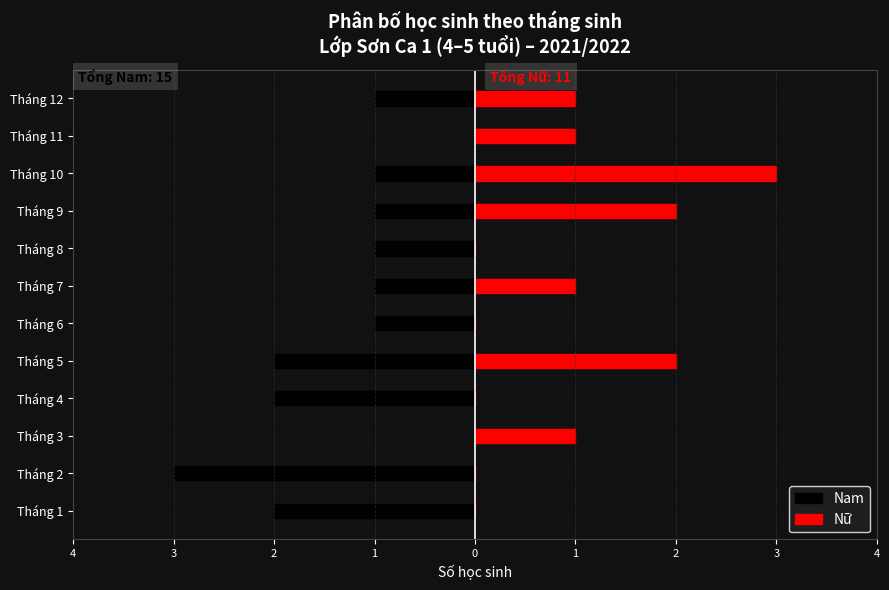

At how many categories does at least one series exceed -1?

12